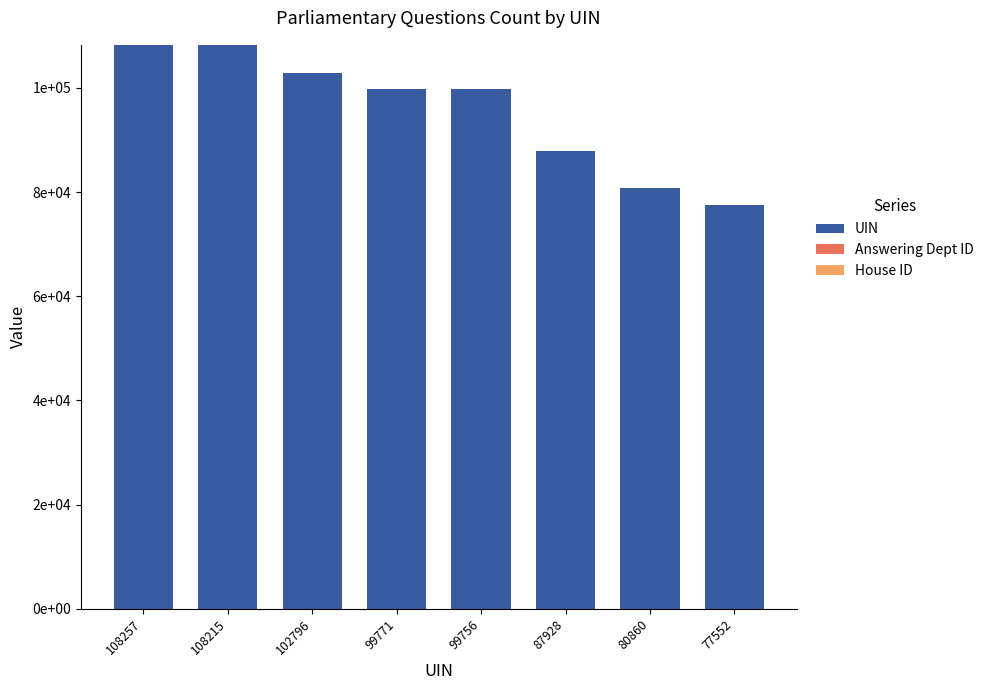

Does the chart contain stacked bars?

Yes